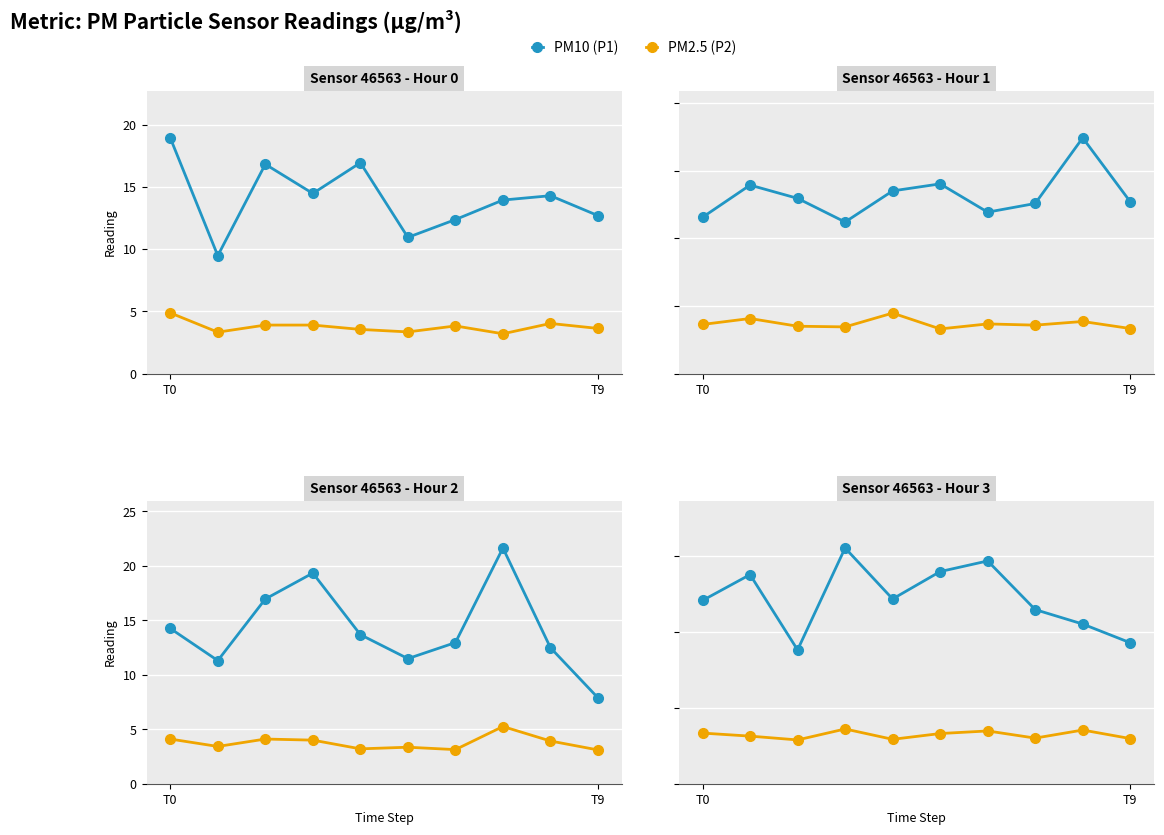

Is it true that PM2.5 (P2) equals 3.0 at T9?

True